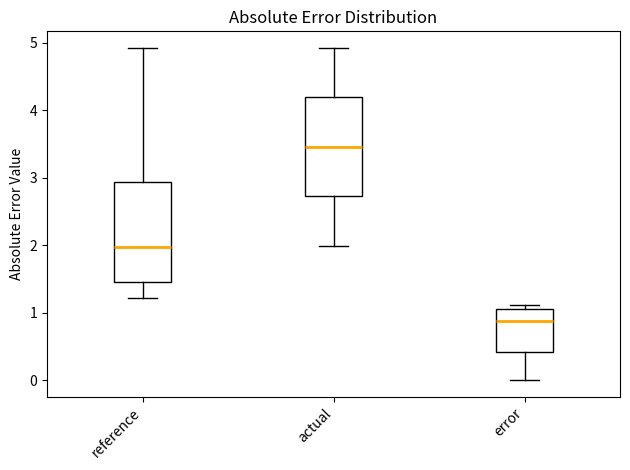

Reading left to right, read every box against the y-axis: the position of its median line, the range the box covers, and the ends of its whiskers. The values are not printed on the chart, so give them approximately, as read against the axis.

reference: median 2.0, box 1.5 to 2.9, whiskers 1.2 to 4.9
actual: median 3.5, box 2.7 to 4.2, whiskers 2.0 to 4.9
error: median 0.9, box 0.4 to 1.1, whiskers 0.0 to 1.1 (just above the box's upper edge)